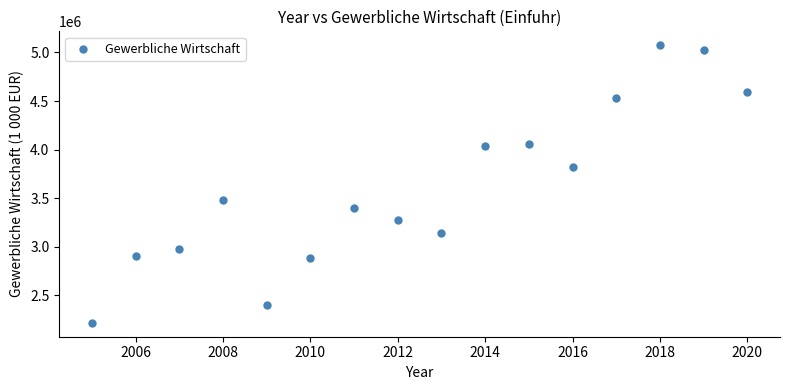

What is the range of Y values (max minus min)?

2860914